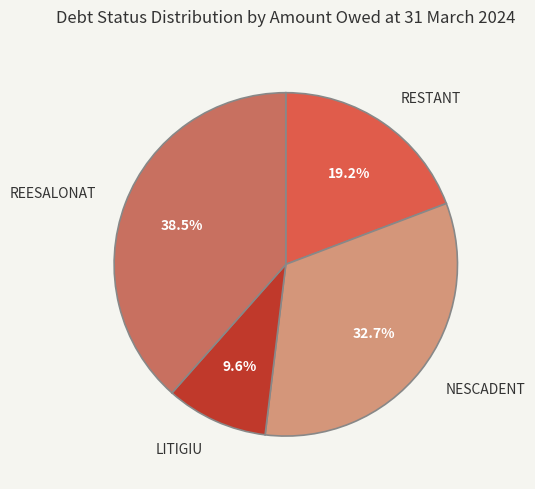

The NESCADENT slice represents 33% of the pie. True or false?

True